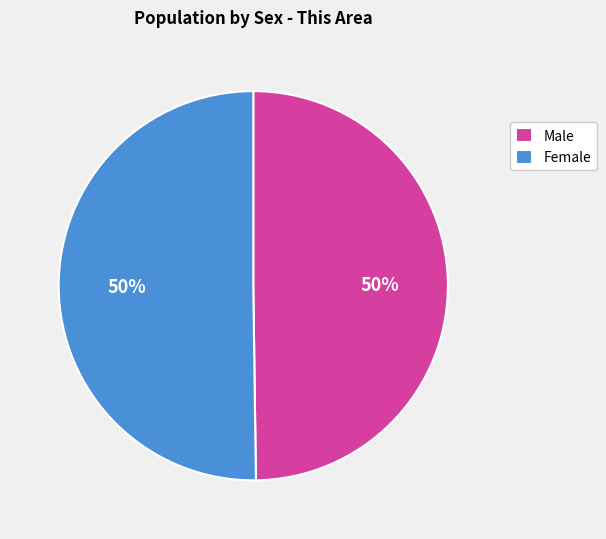

Approximately how many times larger is the value at Female compared to Male?

1.0